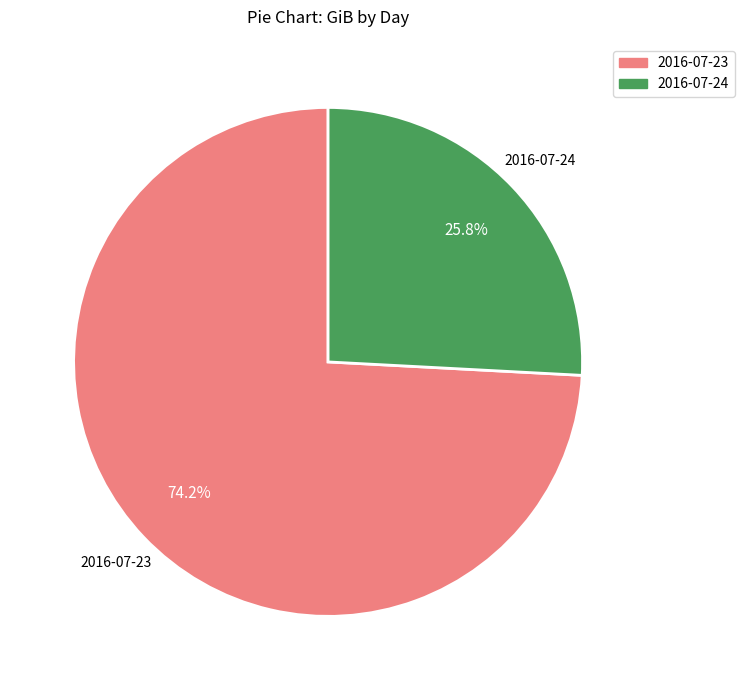

Count the number of slices in the pie.

2